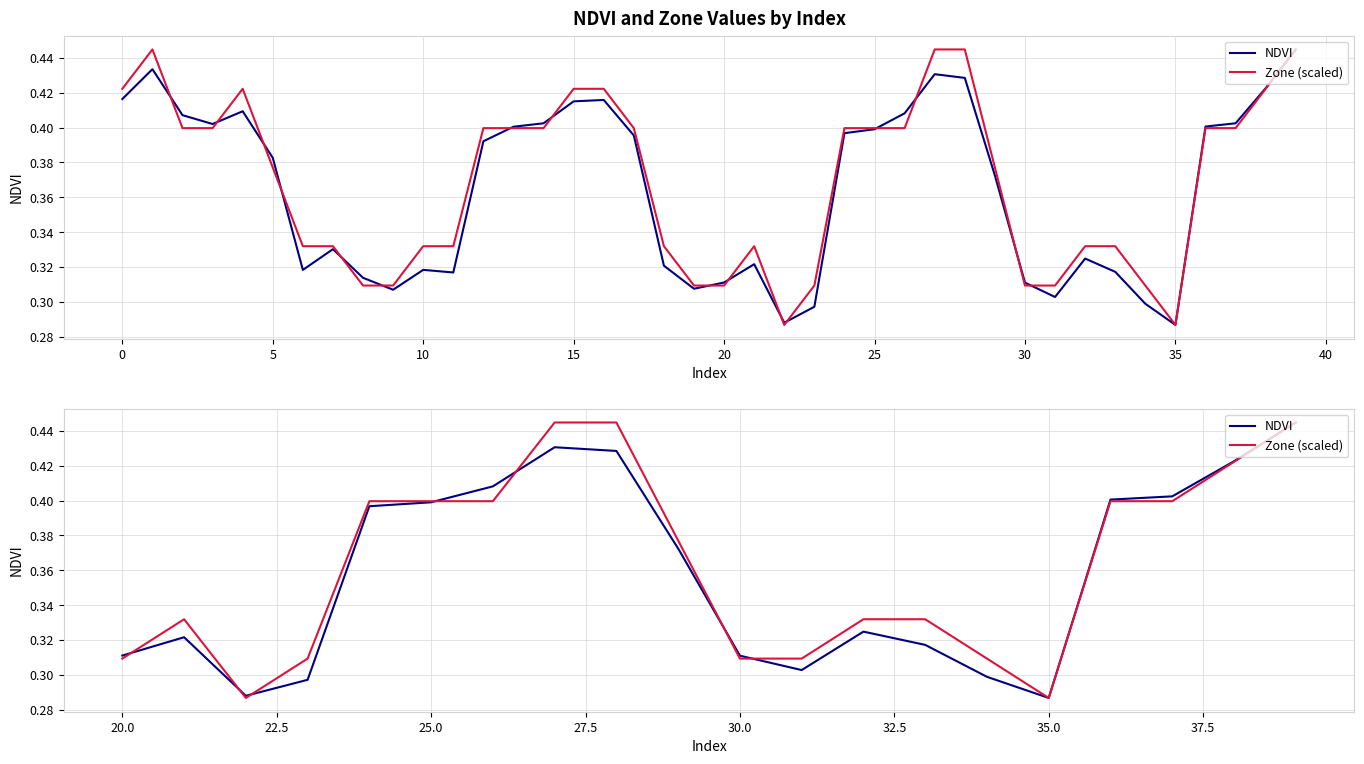

At how many categories does at least one series exceed 0?

20